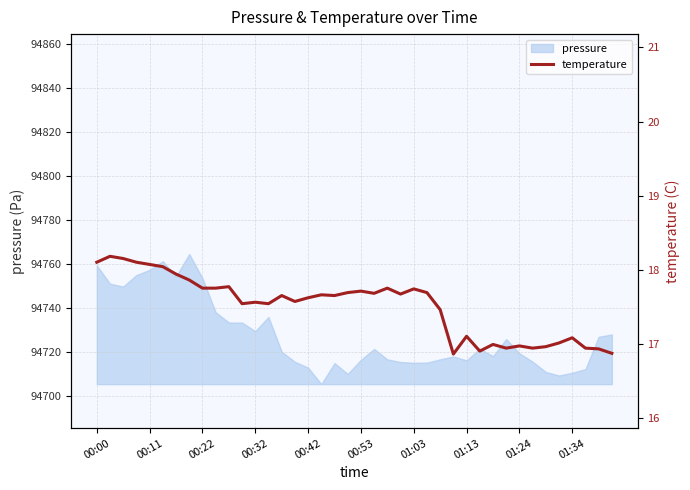

Reading left to right, what are all the values shown in this chart?

18.1	18.2	18.1	18.1	18.1	18.0	17.9	17.9	17.8	17.8	17.8	17.5	17.6	17.5	17.6	17.6	17.6	17.7	17.6	17.7	17.7	17.7	17.8	17.7	17.7	17.7	17.5	16.9	17.1	16.9	17.0	16.9	17.0	16.9	17.0	17.0	17.1	16.9	16.9	16.9